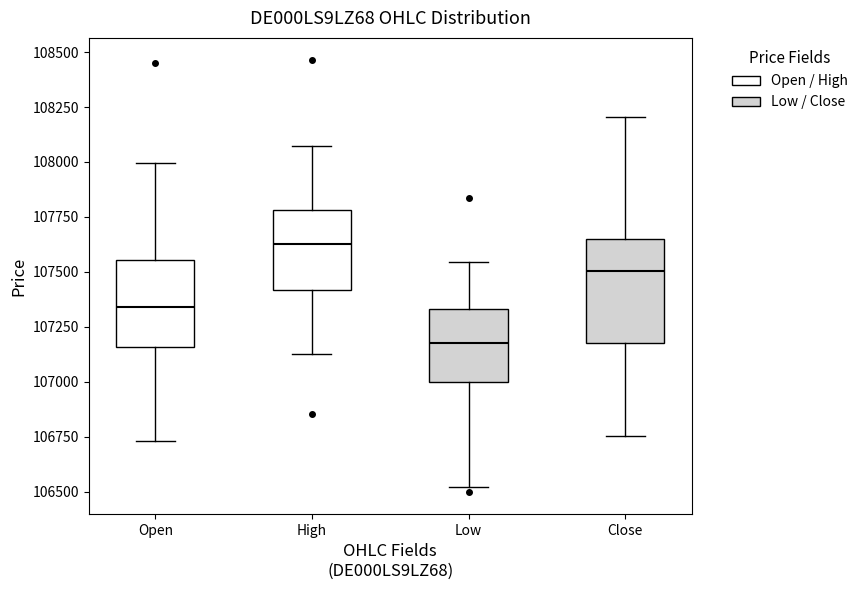

Reading left to right, read every box against the y-axis: the position of its median line, the range the box covers, and the ends of its whiskers. The values are not printed on the chart, so give them approximately, as read against the axis.

Open: median 107350, box 107150 to 107550, whiskers 106750 to 108000
High: median 107650, box 107400 to 107800, whiskers 107150 to 108050
Low: median 107200, box 107000 to 107350, whiskers 106500 to 107550
Close: median 107500, box 107200 to 107650, whiskers 106750 to 108200